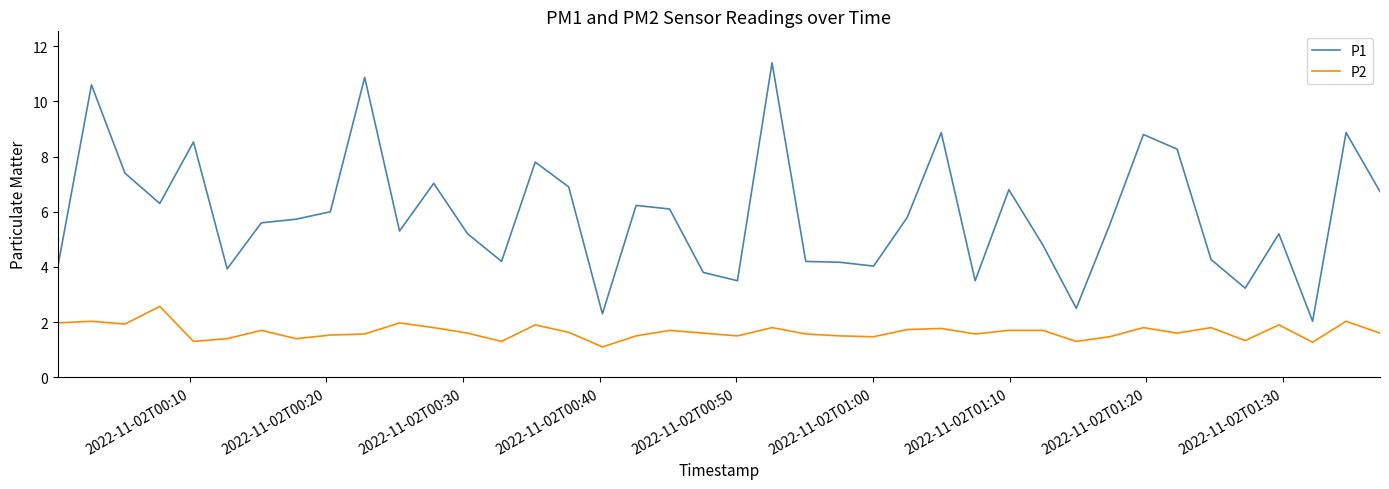

True or false: P2 and P1 cross at least once.

False